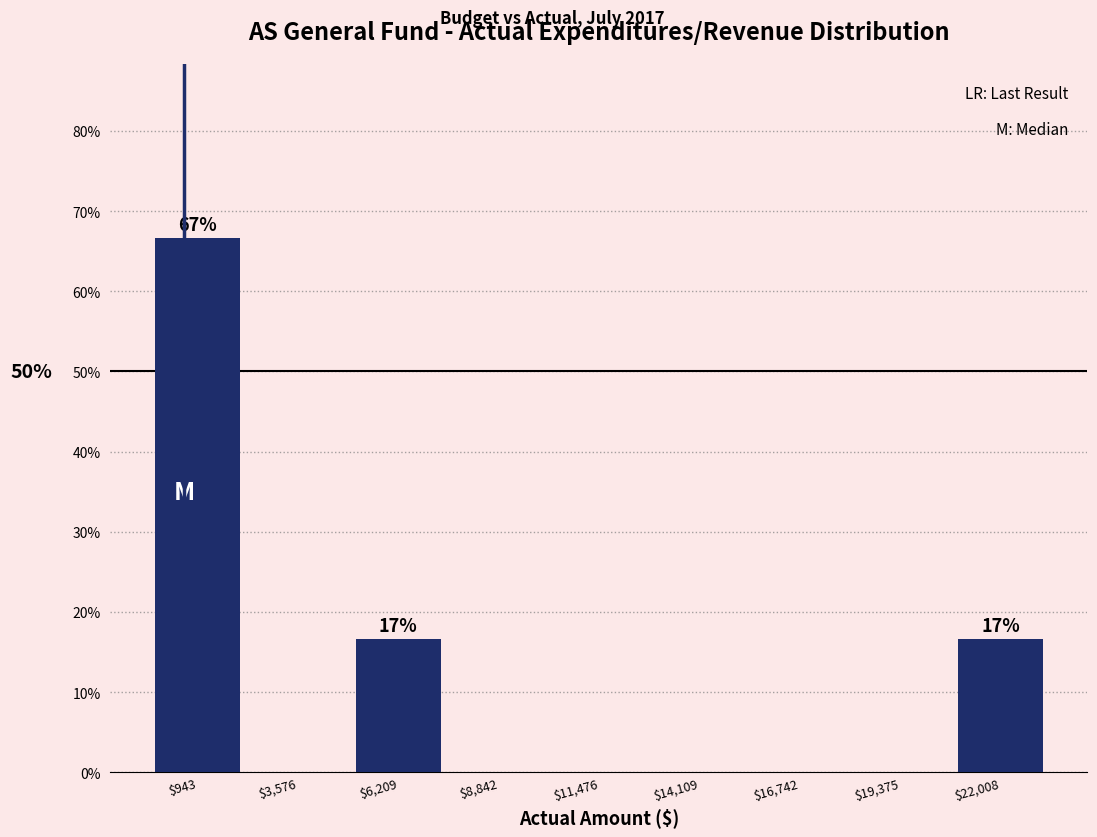

Over which range of the x-axis is the bar tallest?

-500 to 2500